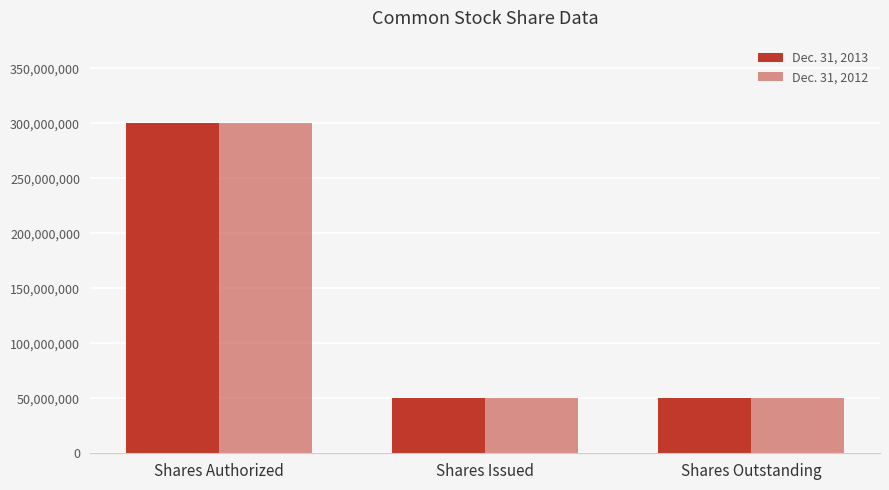

Which series has the largest range (max minus min)?

Dec. 31, 2013